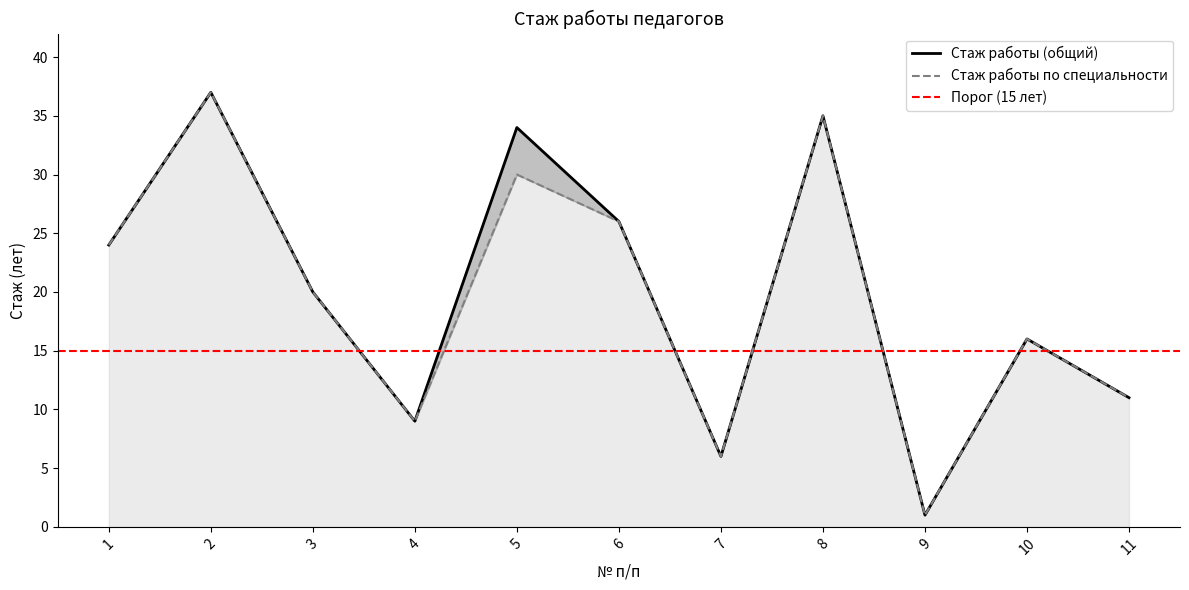

How many lines are shown in the chart?

2